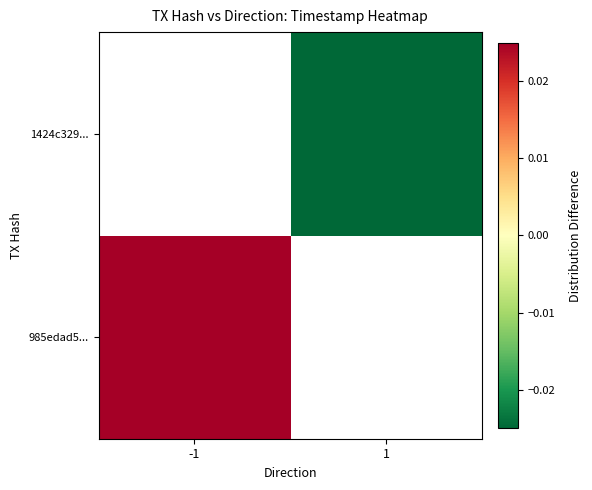

Is the value of 1424c329... at 1 greater than the value of 985edad5... at -1?

No